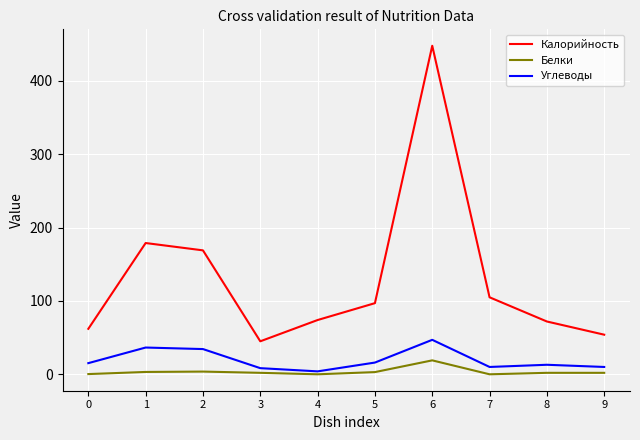

At which category is the sum across all series the highest?

6